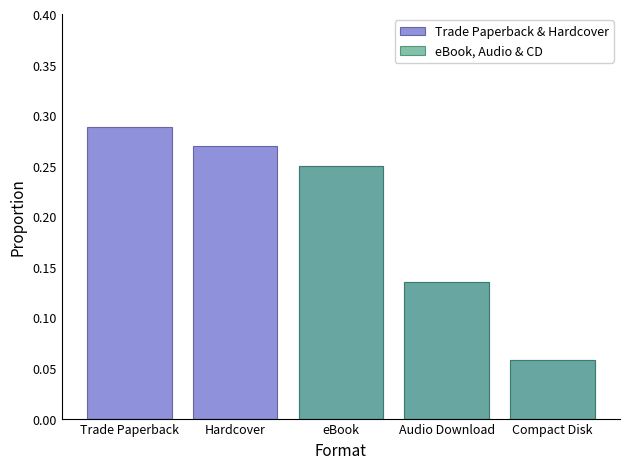

What is the greatest value displayed?

0.3